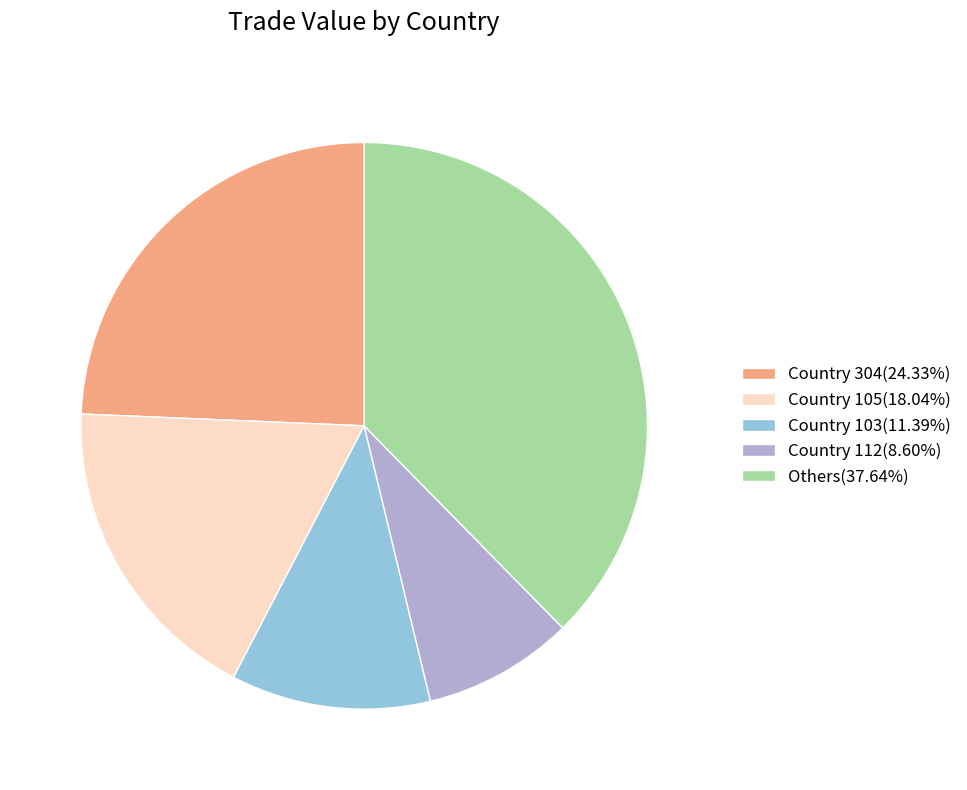

Do Country 105(18.04%) and Country 103(11.39%) together represent more than half of the pie?

No